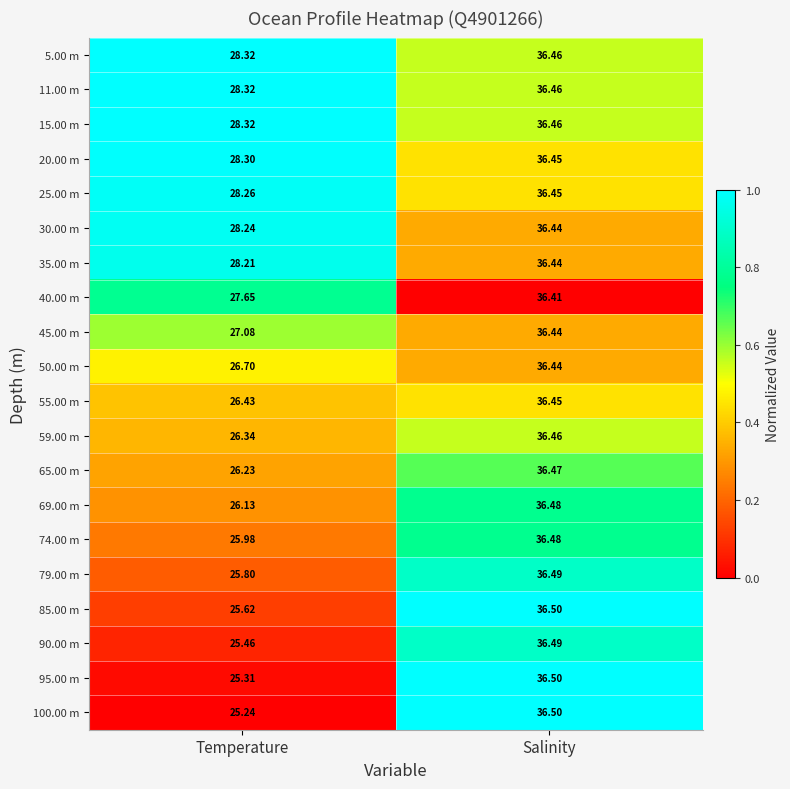

Rank the categories by 65.00 m value from highest to lowest.

Salinity, Temperature